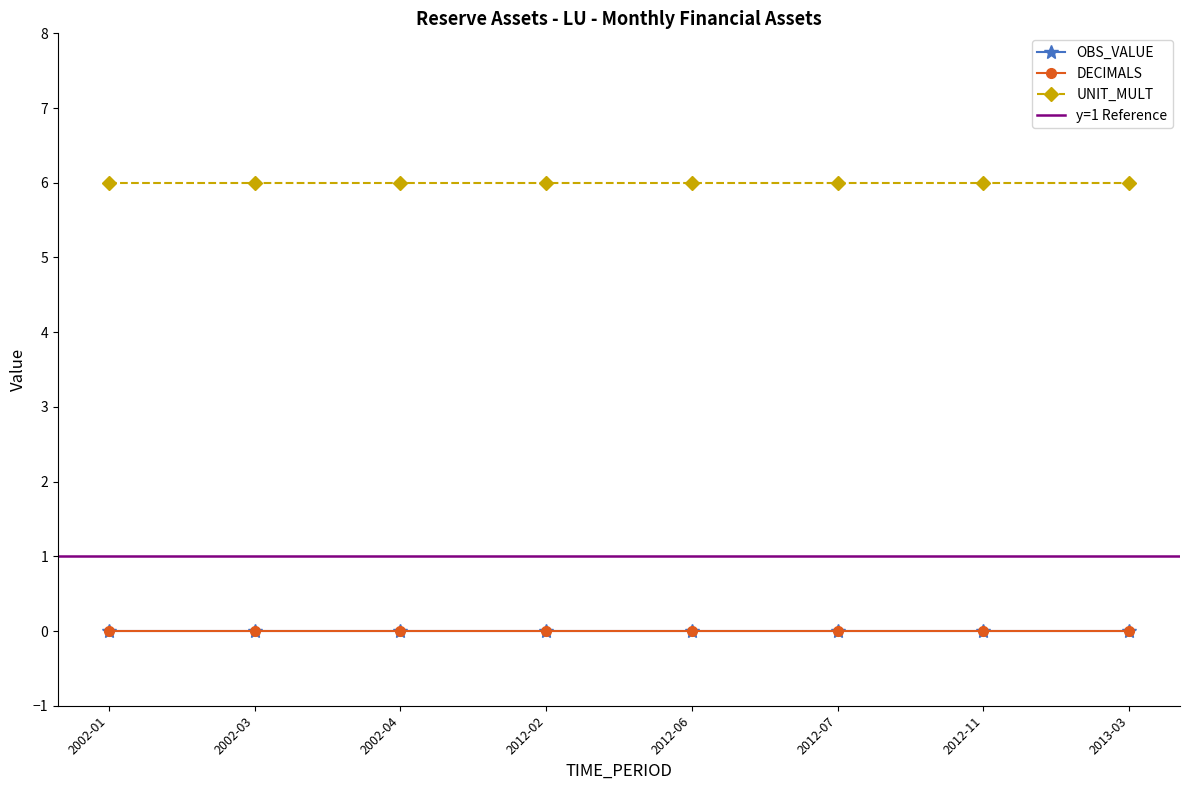

Which category has the lowest value in the DECIMALS series?

2002-01